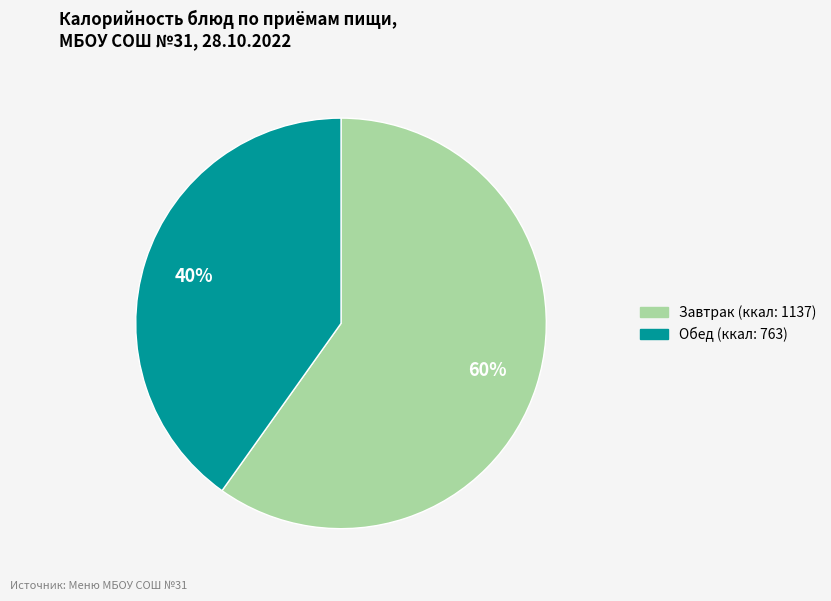

Is there any slice that represents more than half of the pie?

Yes